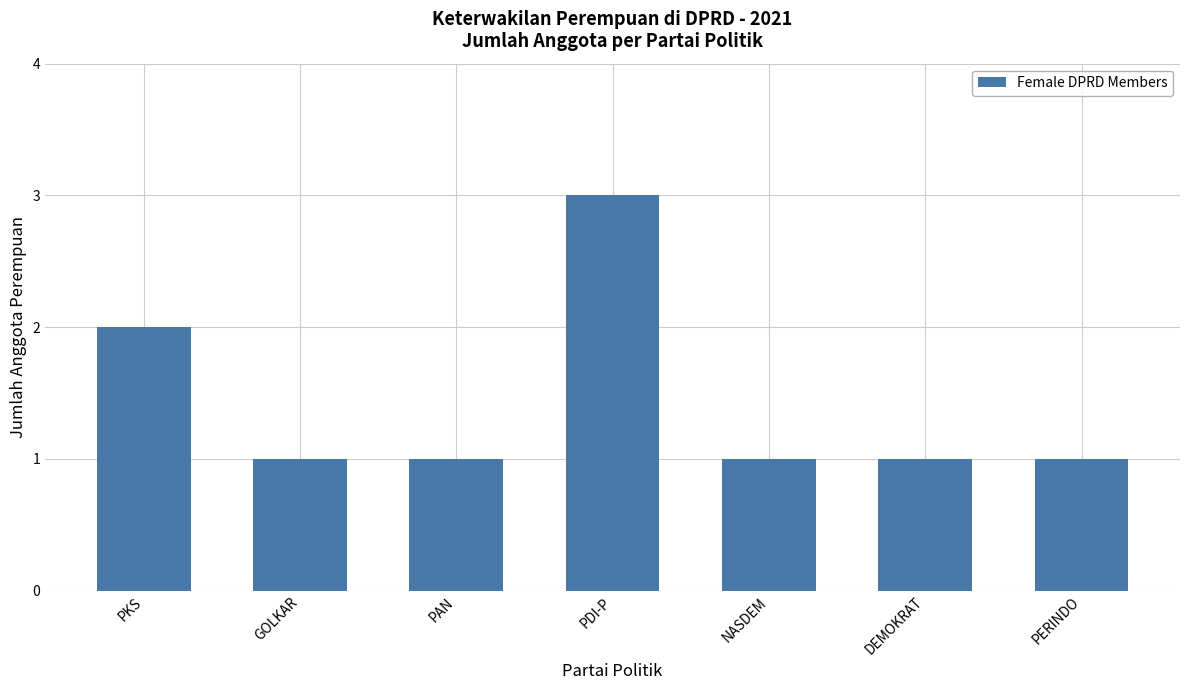

Reading right to left, what are all the values shown in this chart?

1	1	1	3	1	1	2